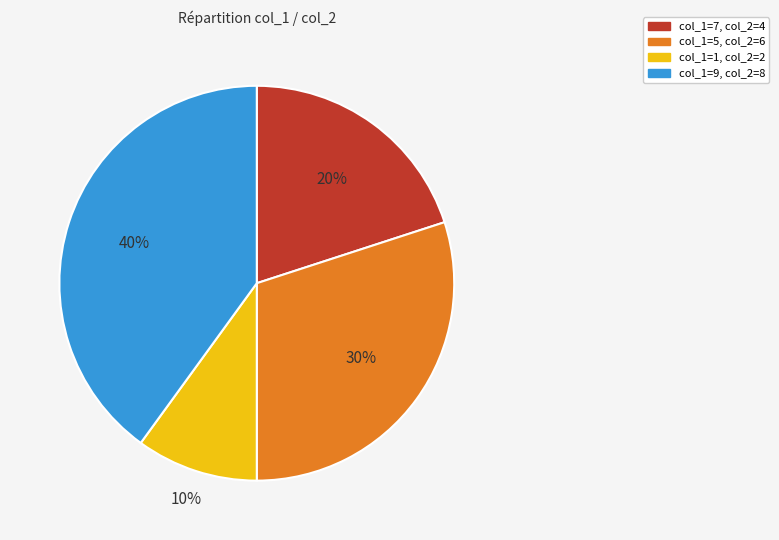

Does any single category account for the majority?

No